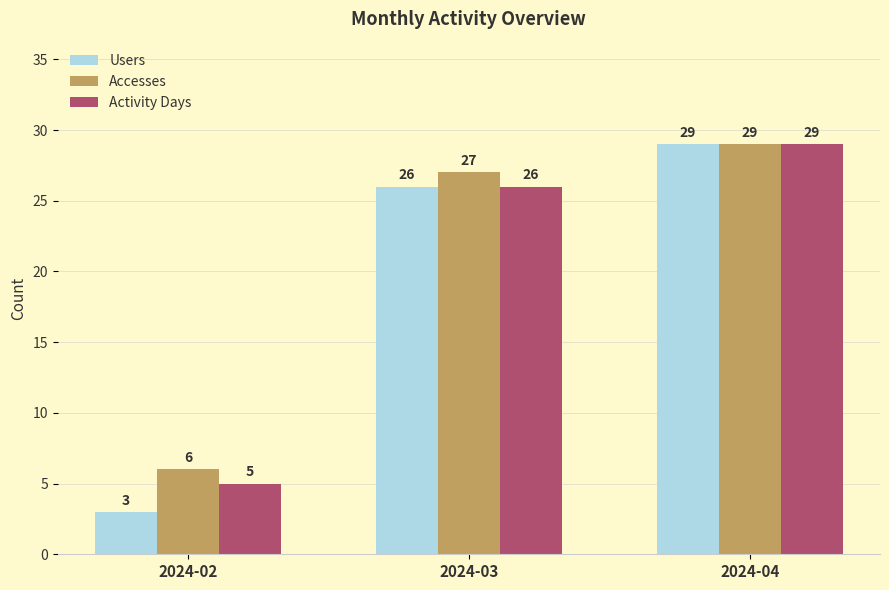

How many data points in Accesses are less than 27?

1